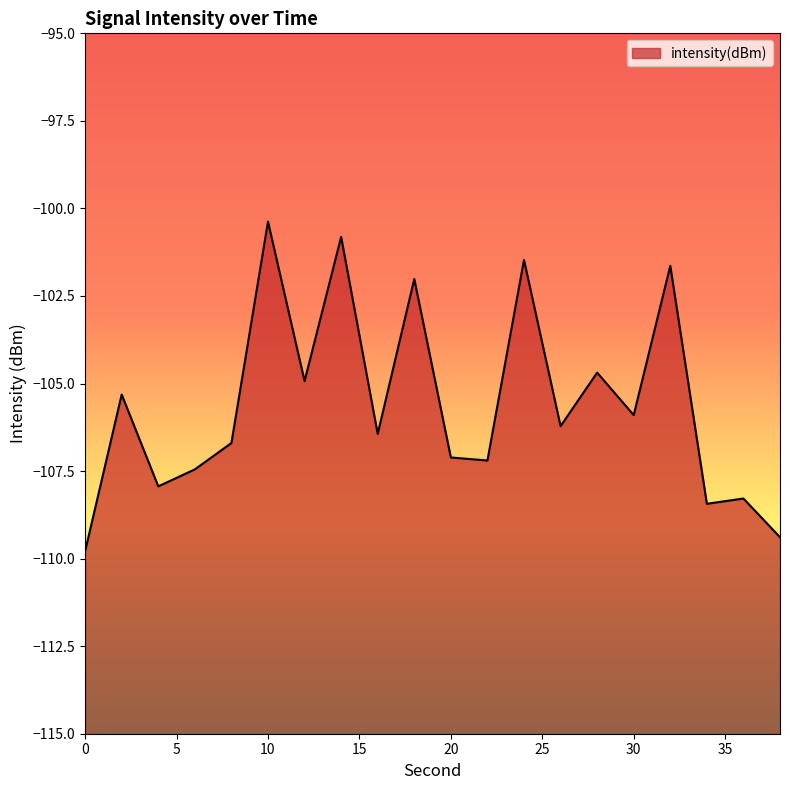

How many lines are shown in the chart?

1